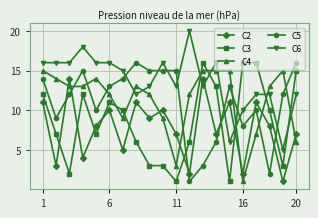

After their last crossing, which series has the higher values: C4 or C5?

C5